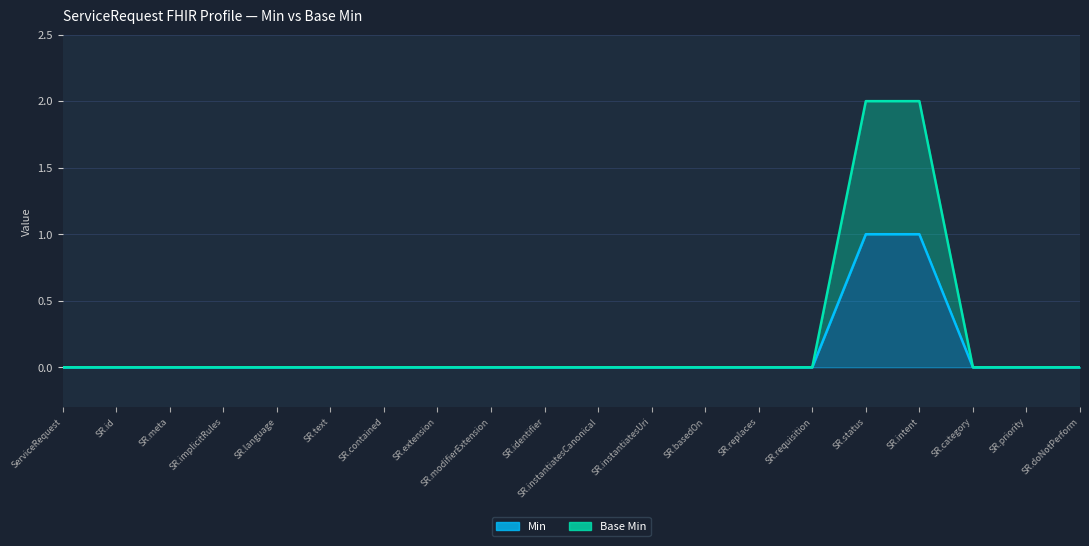

Which series has the largest total across all categories?

Base Min